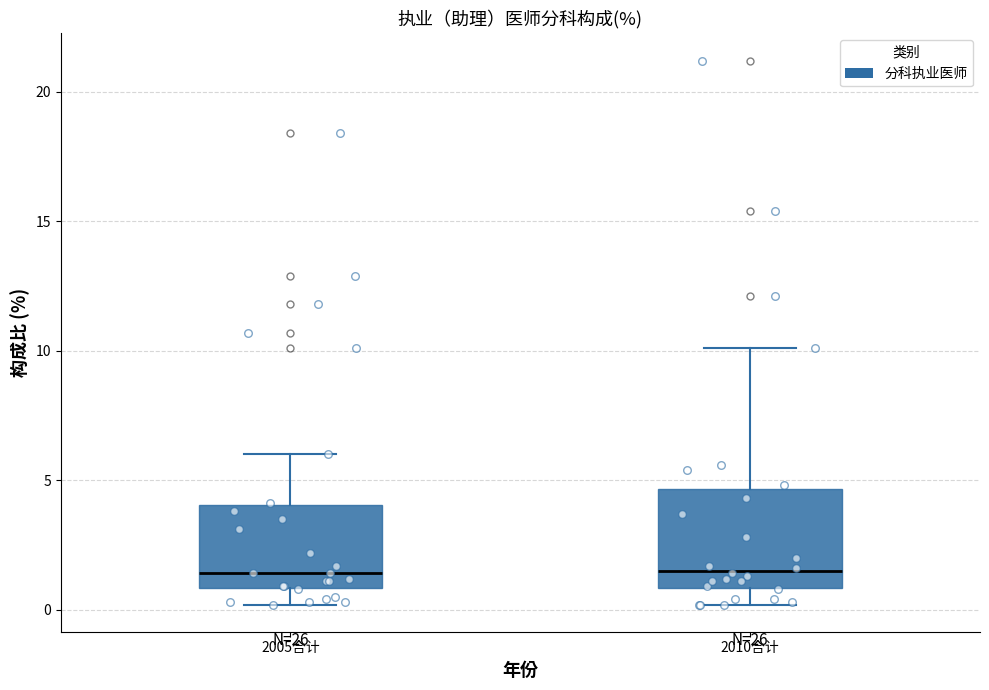

Reading left to right, read every box against the y-axis: the position of its median line, the range the box covers, and the ends of its whiskers. The values are not printed on the chart, so give them approximately, as read against the axis.

2005合计: median 1.5, box 1.0 to 4.0, whiskers 0.0 to 6.0
2010合计: median 1.5, box 1.0 to 4.5, whiskers 0.0 to 10.0